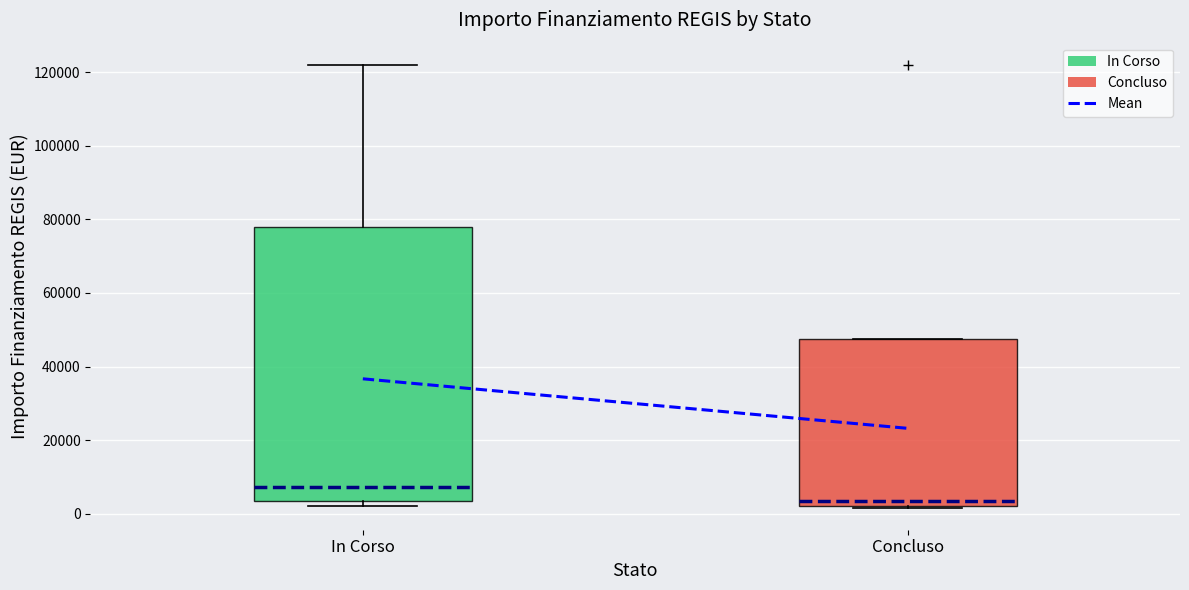

Where is the upper edge of the box for In Corso on the y-axis? The values are not printed on the chart, so give them approximately, as read against the axis.

78000